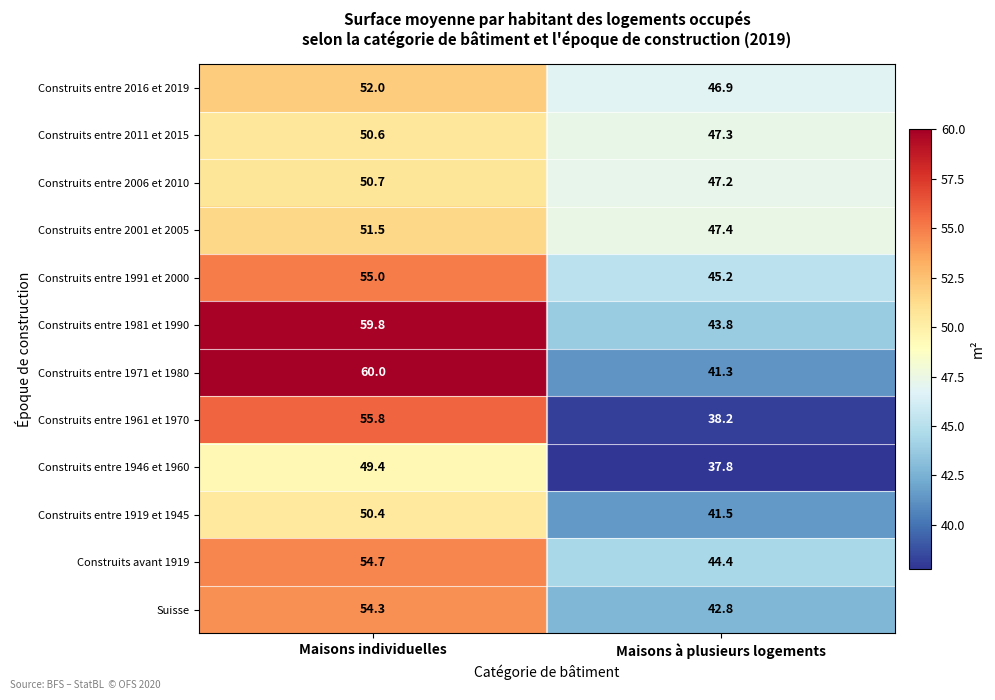

At Maisons à plusieurs logements, list the series in order from largest to smallest.

Construits entre 2001 et 2005, Construits entre 2011 et 2015, Construits entre 2006 et 2010, Construits entre 2016 et 2019, Construits entre 1991 et 2000, Construits avant 1919, Construits entre 1981 et 1990, Suisse, Construits entre 1919 et 1945, Construits entre 1971 et 1980, Construits entre 1961 et 1970, Construits entre 1946 et 1960